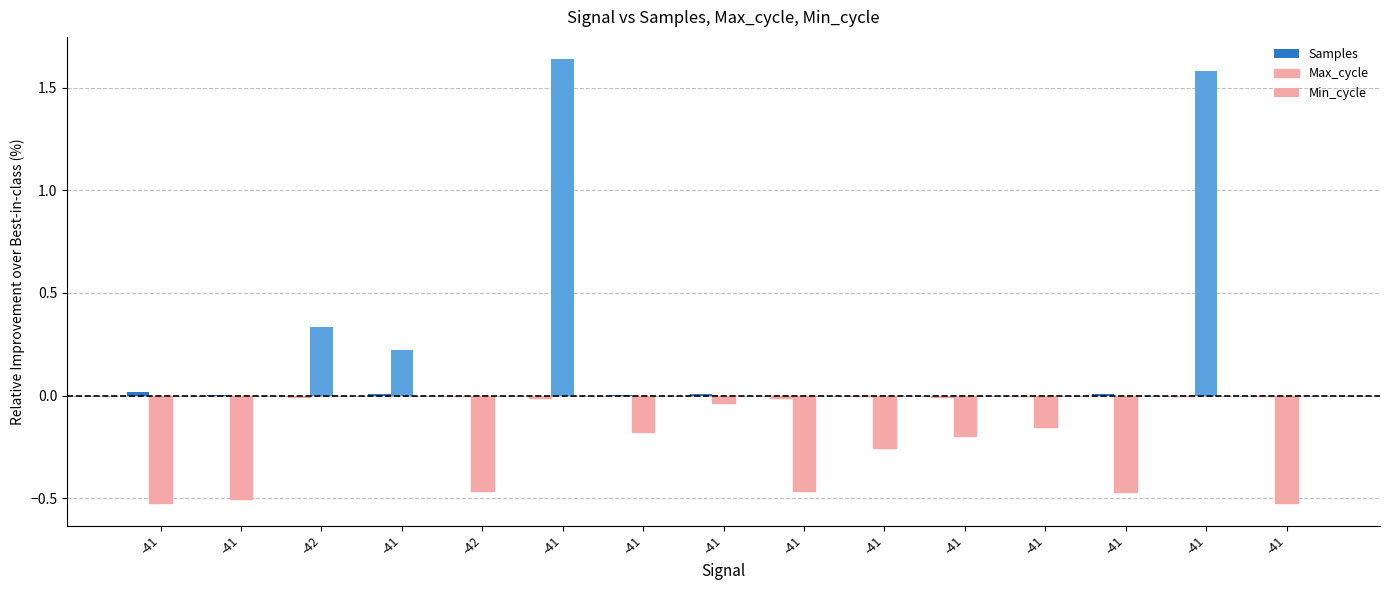

At -41, list the series in order from smallest to largest.

Max_cycle, Min_cycle, Samples